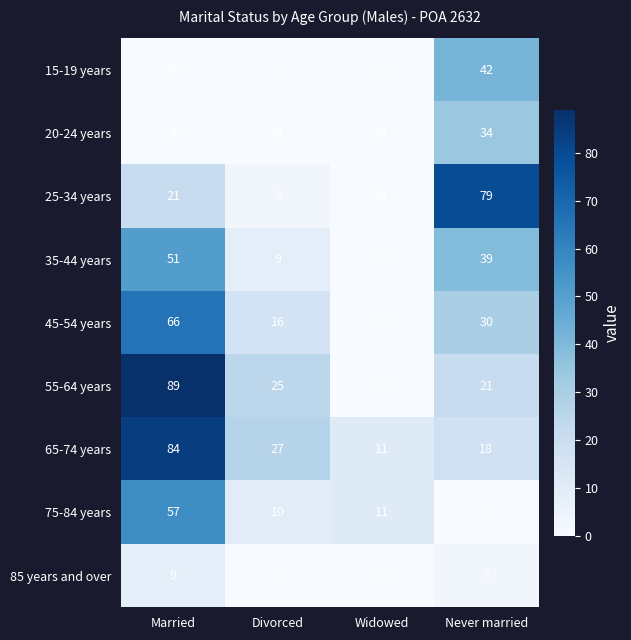

At which label is 65-74 years closest to 47?

Divorced